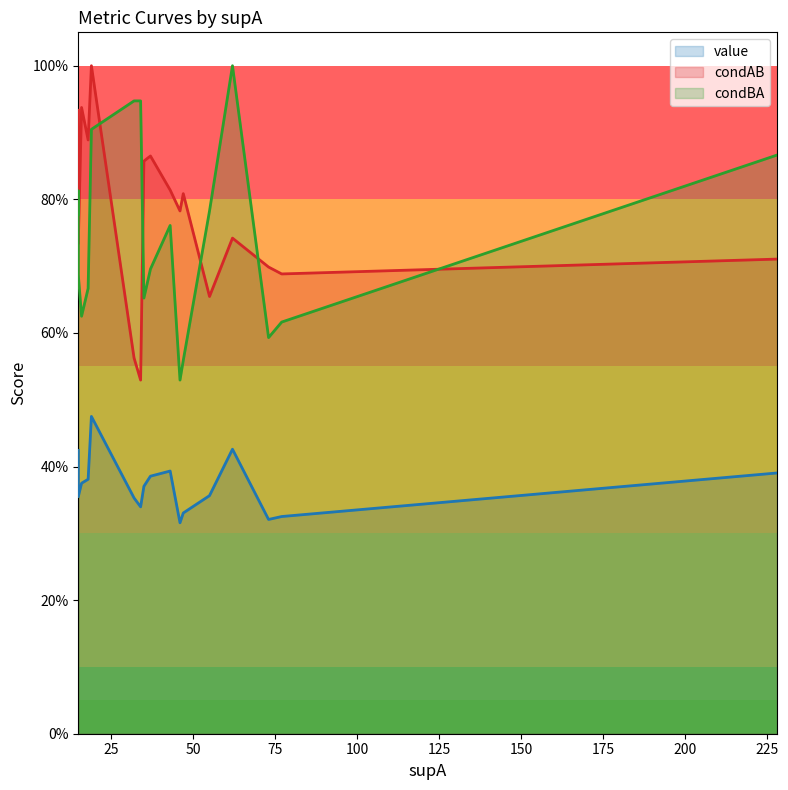

What is the difference between the maximum and minimum values in the condAB series?

0.5